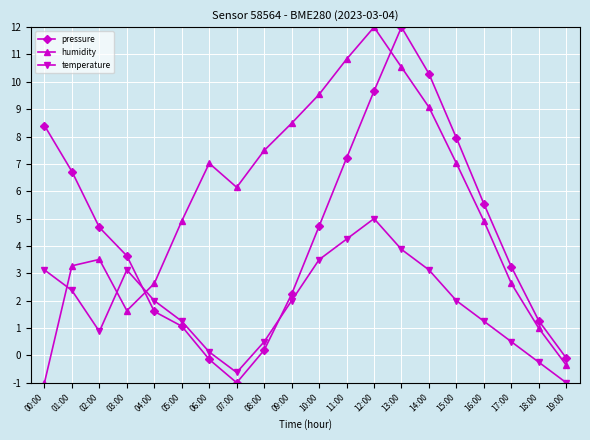

The value of temperature at 08:00 is 0.5. True or false?

True